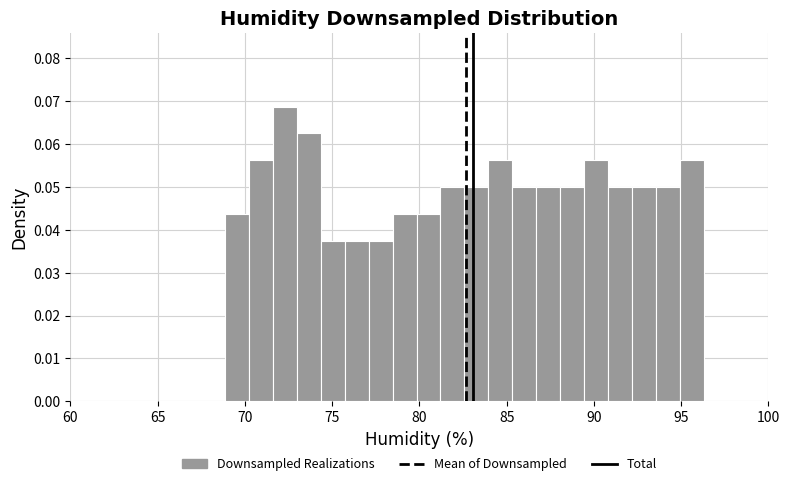

Around what value on the x-axis is the tallest bar? Give the approximate position of its centre, as read against the axis.

72.5